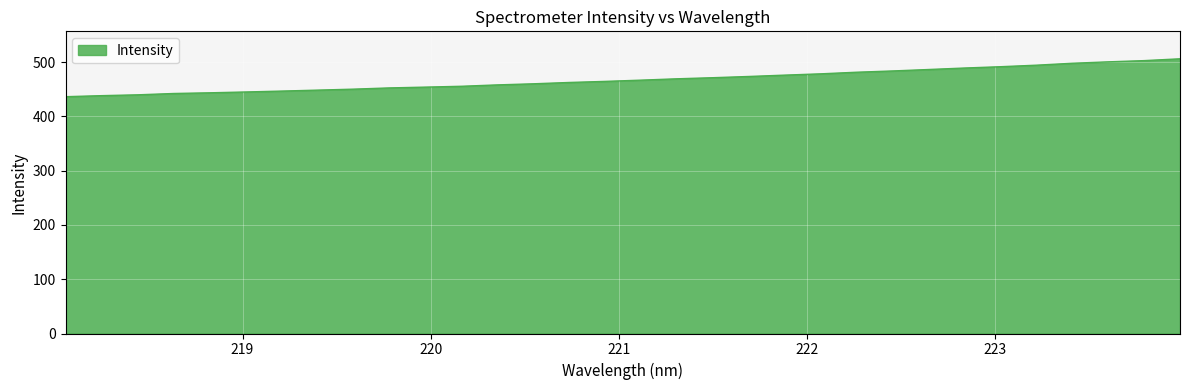

How many categories are shown in the chart?

32